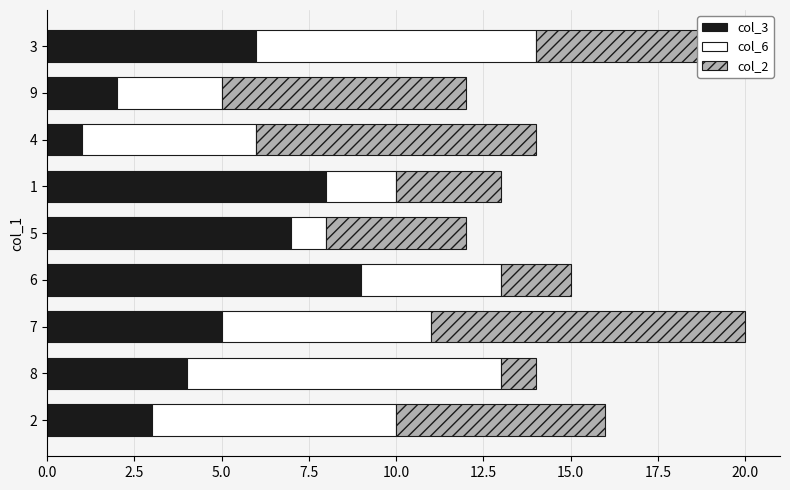

Is it true that col_3 equals 8 at 1?

True